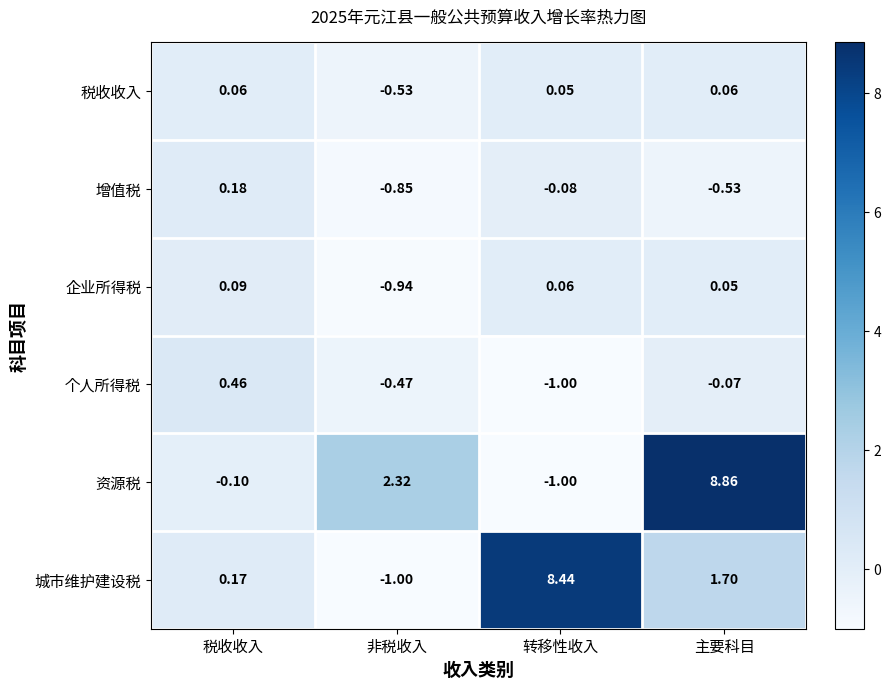

At which category is the sum across all series the highest?

主要科目